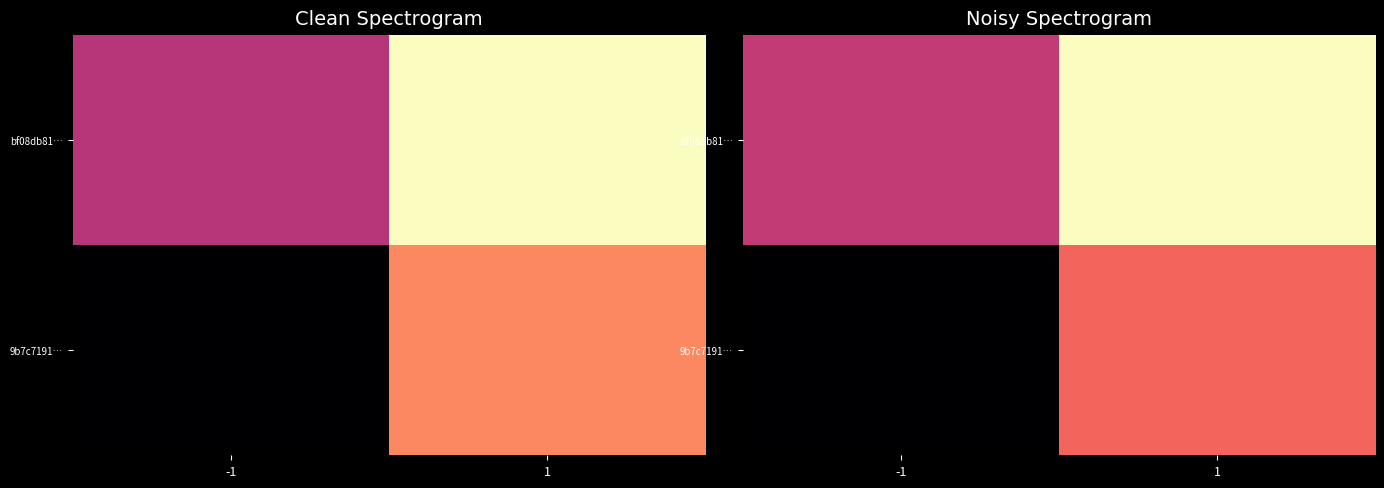

At which label is 9b7c7191… closest to 0?

-1